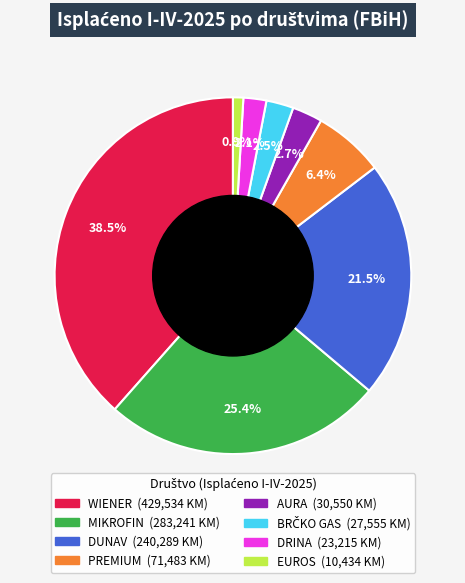

Which slice is the smallest?

EUROS